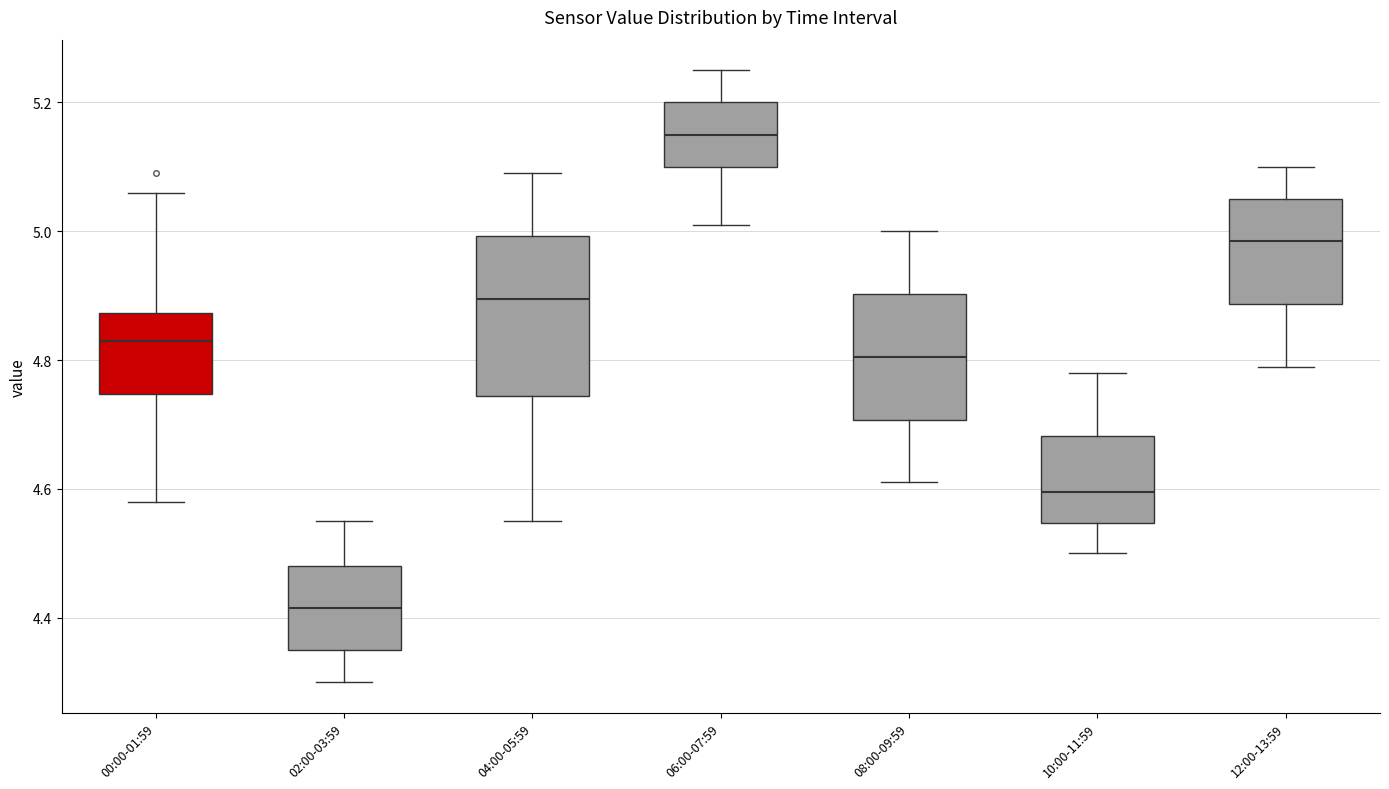

Reading left to right, read every box against the y-axis: the position of its median line, the range the box covers, and the ends of its whiskers. The values are not printed on the chart, so give them approximately, as read against the axis.

00:00-01:59: median 4.84, box 4.74 to 4.88, whiskers 4.58 to 5.06
02:00-03:59: median 4.42, box 4.36 to 4.48, whiskers 4.30 to 4.56
04:00-05:59: median 4.90, box 4.74 to 5.00, whiskers 4.56 to 5.10
06:00-07:59: median 5.16, box 5.10 to 5.20, whiskers 5.02 to 5.26
08:00-09:59: median 4.80, box 4.70 to 4.90, whiskers 4.62 to 5.00
10:00-11:59: median 4.60, box 4.54 to 4.68, whiskers 4.50 to 4.78
12:00-13:59: median 4.98, box 4.88 to 5.06, whiskers 4.80 to 5.10